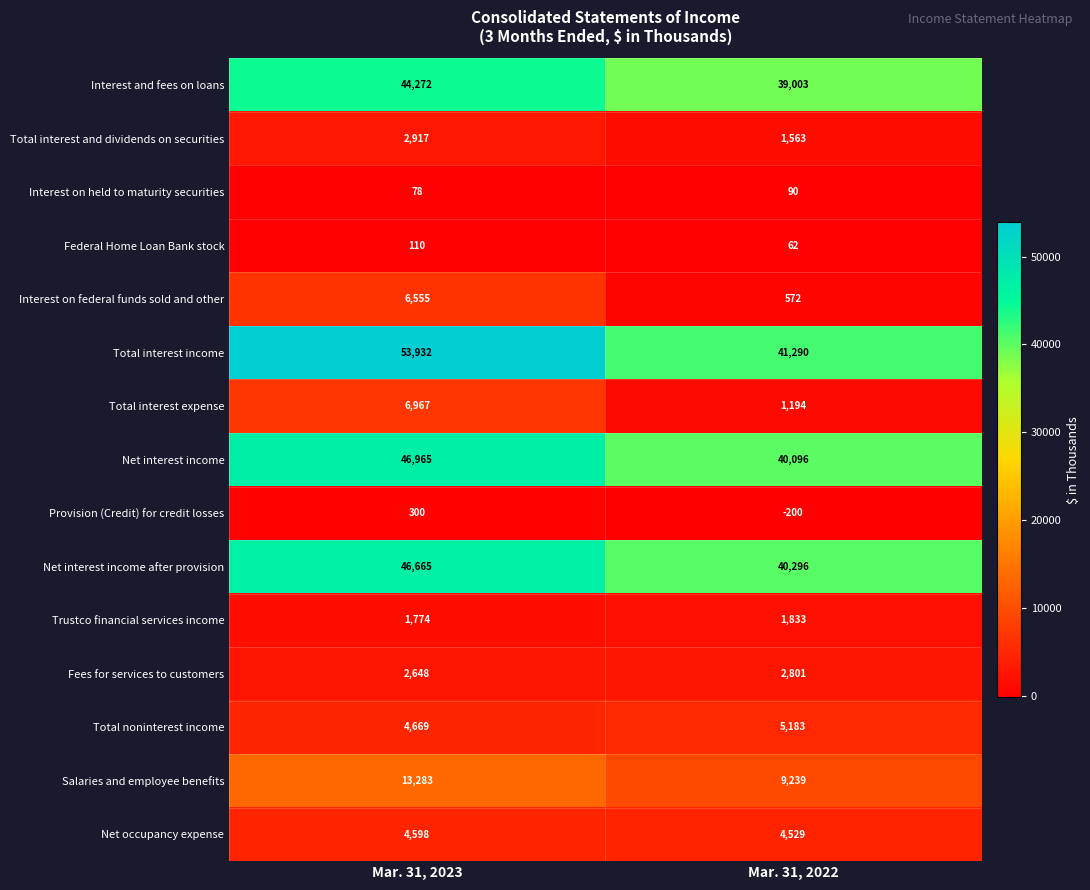

What value does the Federal Home Loan Bank stock series have at Mar. 31, 2023, to the nearest 5?

110